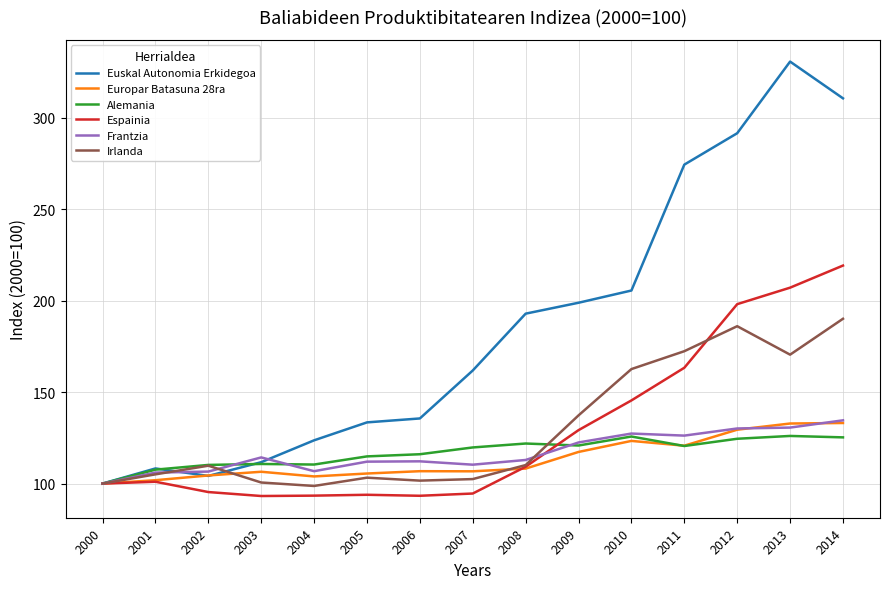

Which series has the largest range (max minus min)?

Euskal Autonomia Erkidegoa